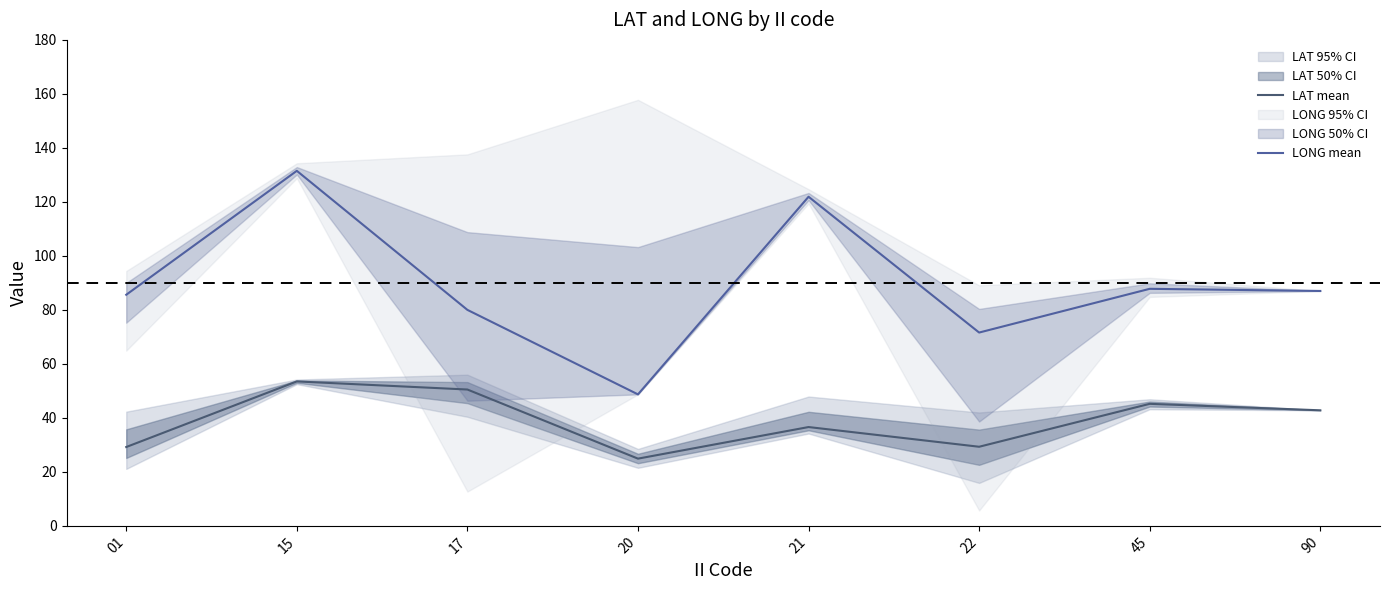

How many data points does each series have?

8